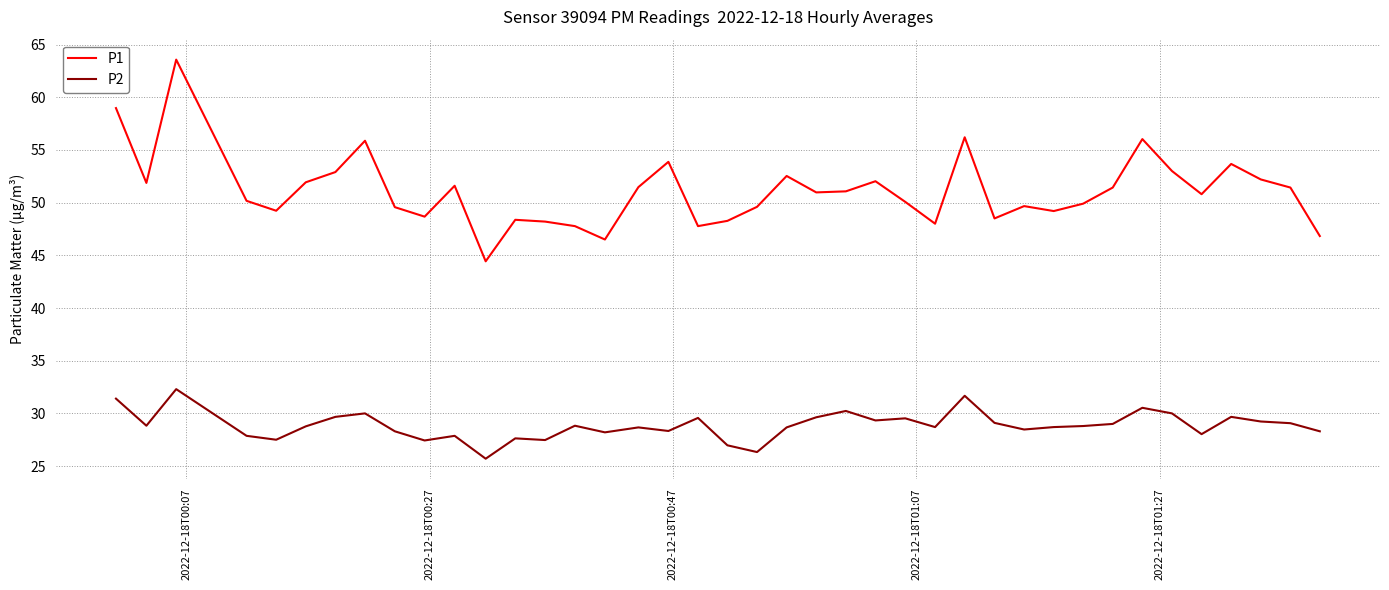

List the series in order of their peak value, lowest first.

P2, P1